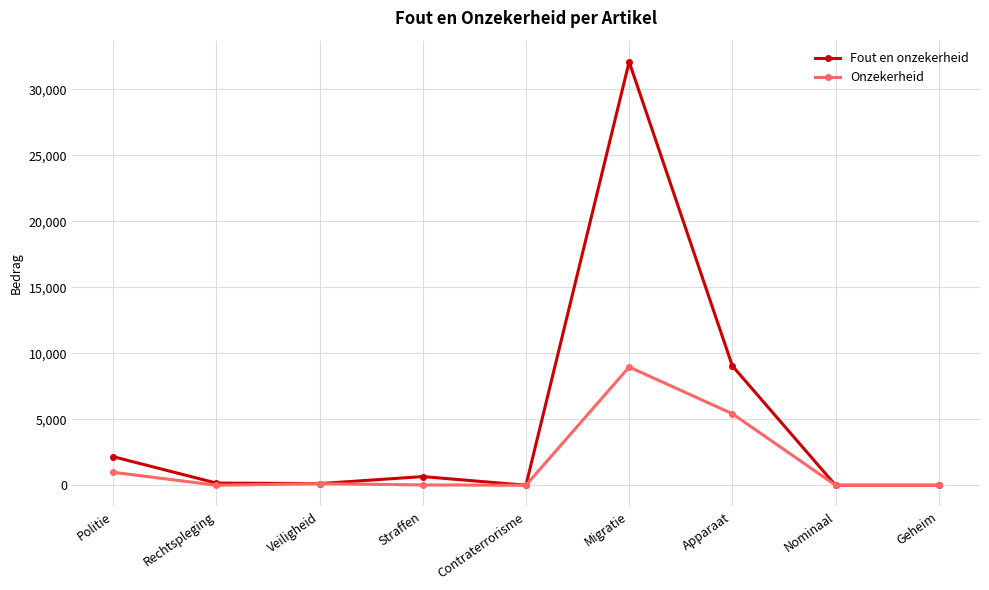

The value of Onzekerheid at Rechtspleging is 4141. True or false?

False